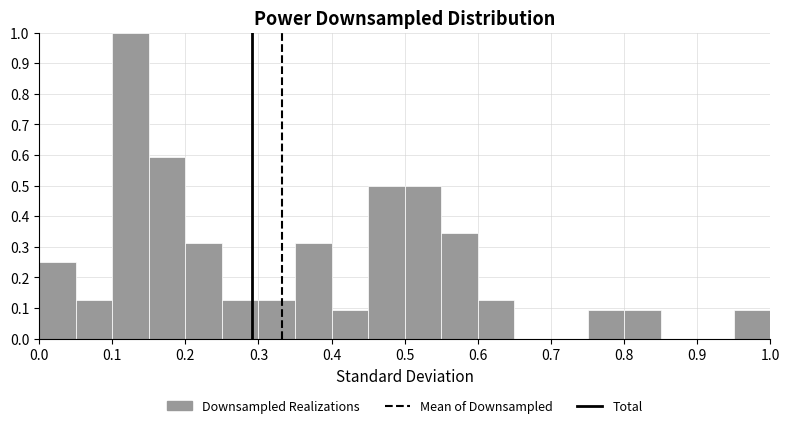

How tall is the bar that spans 0.60 to 0.65 on the x-axis? The values are not printed on the chart, so give them approximately, as read against the axis.

0.13